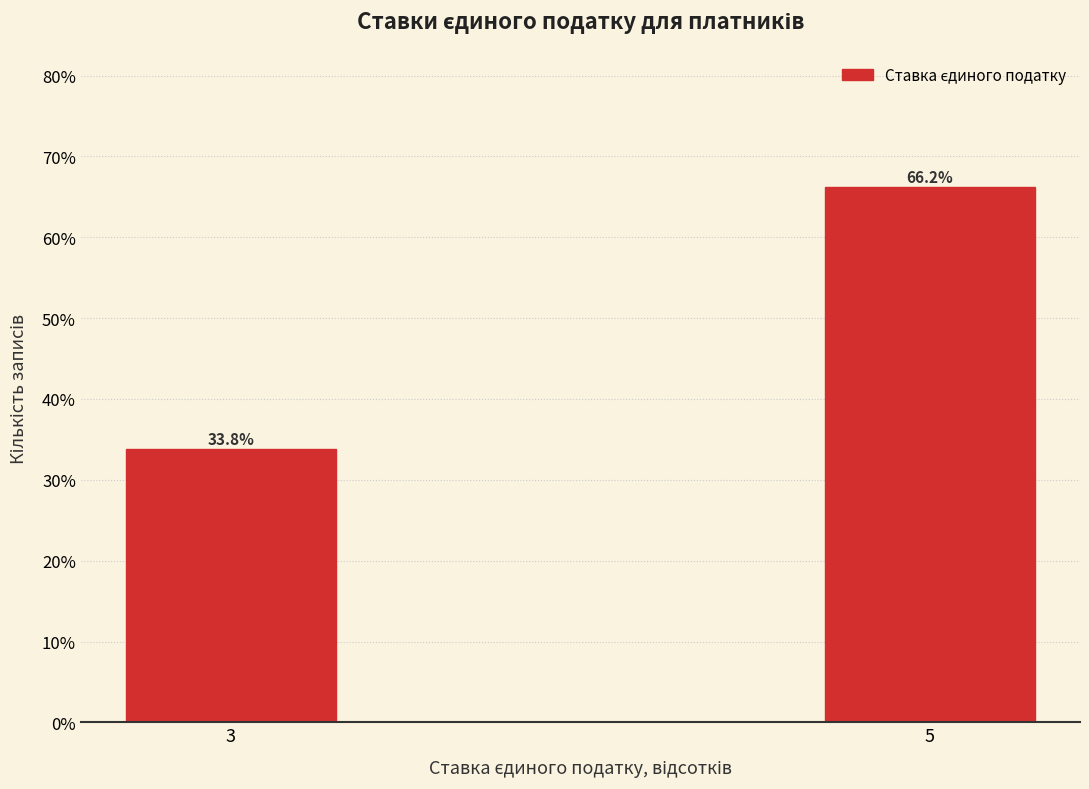

Reading right to left, what are all the values shown in this chart?

5=66.2	3=33.8